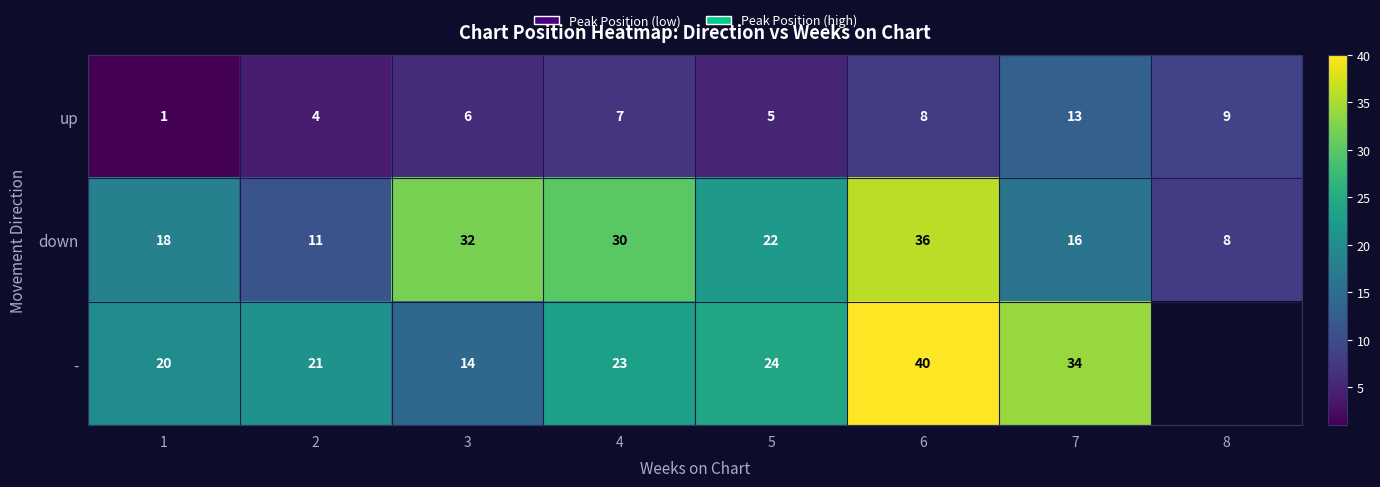

Count the number of data series in this chart.

3